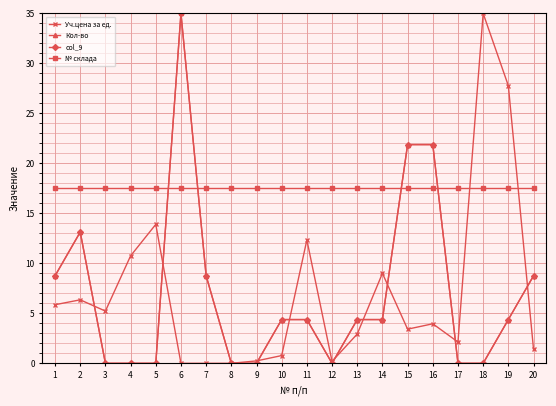

At 19, list the series in order from largest to smallest.

Уч.цена за ед., № склада, Кол-во, col_9